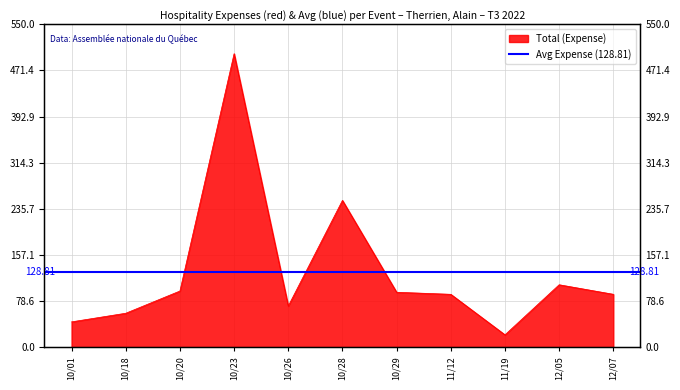

Where is the first local minimum?

10/26